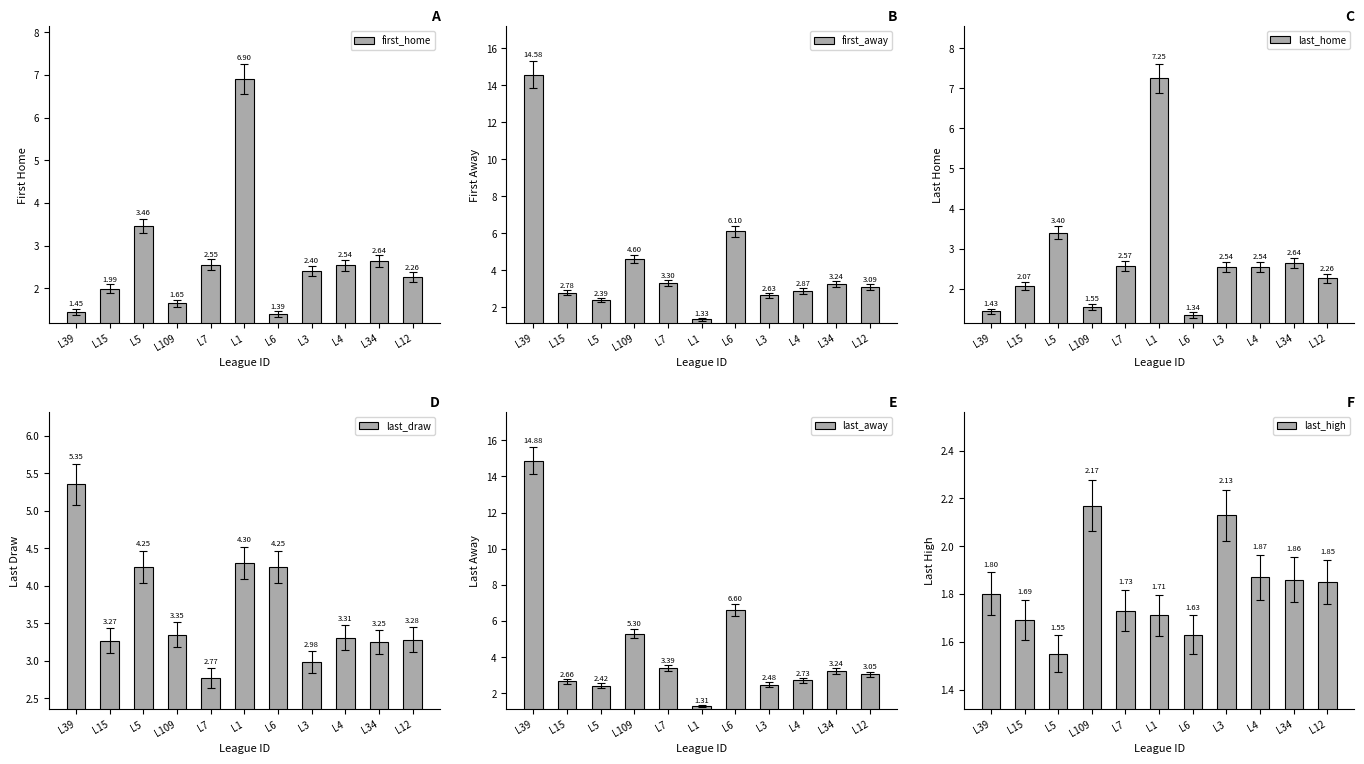

What is the total value across all series at L109?

18.6